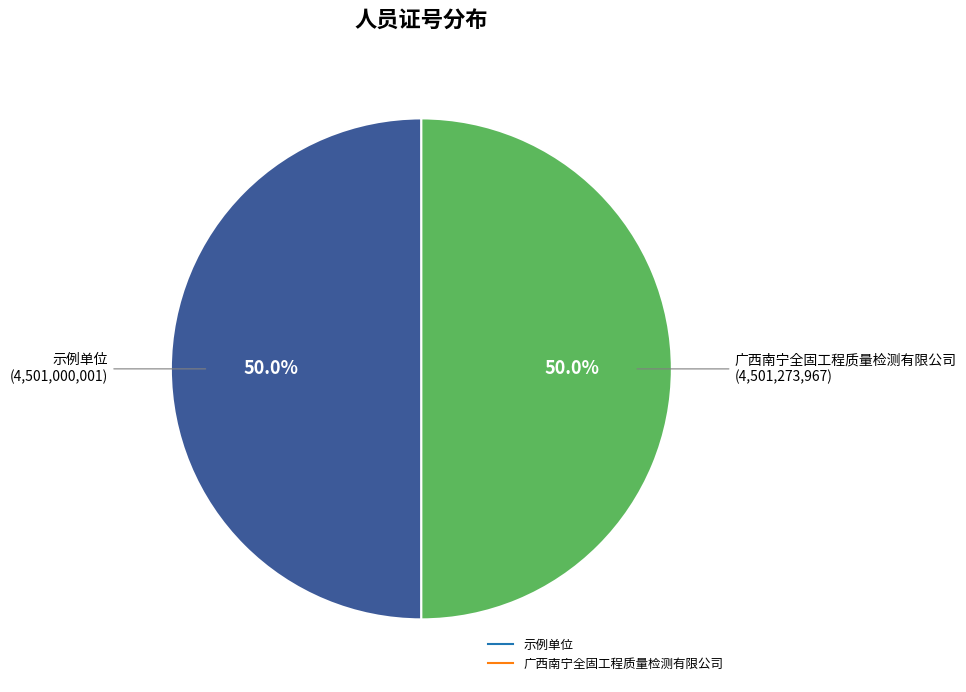

How much of the chart is everything except 广西南宁全固工程质量检测有限公司?

50.0%